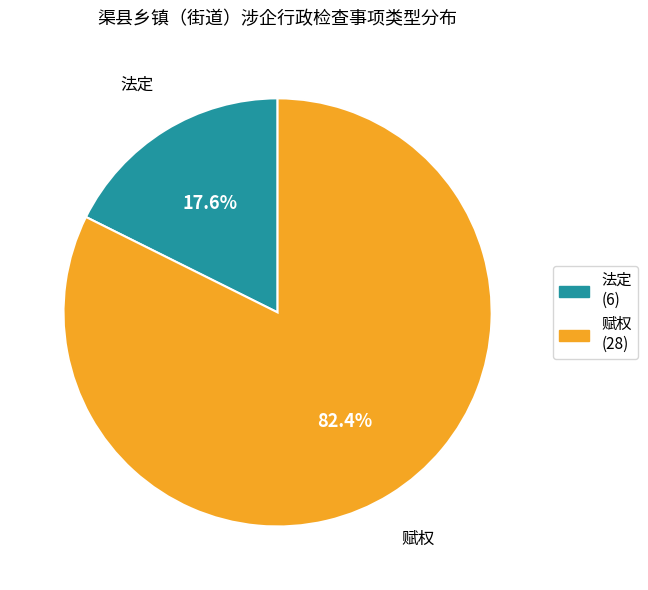

Which category has the biggest portion of the pie?

赋权